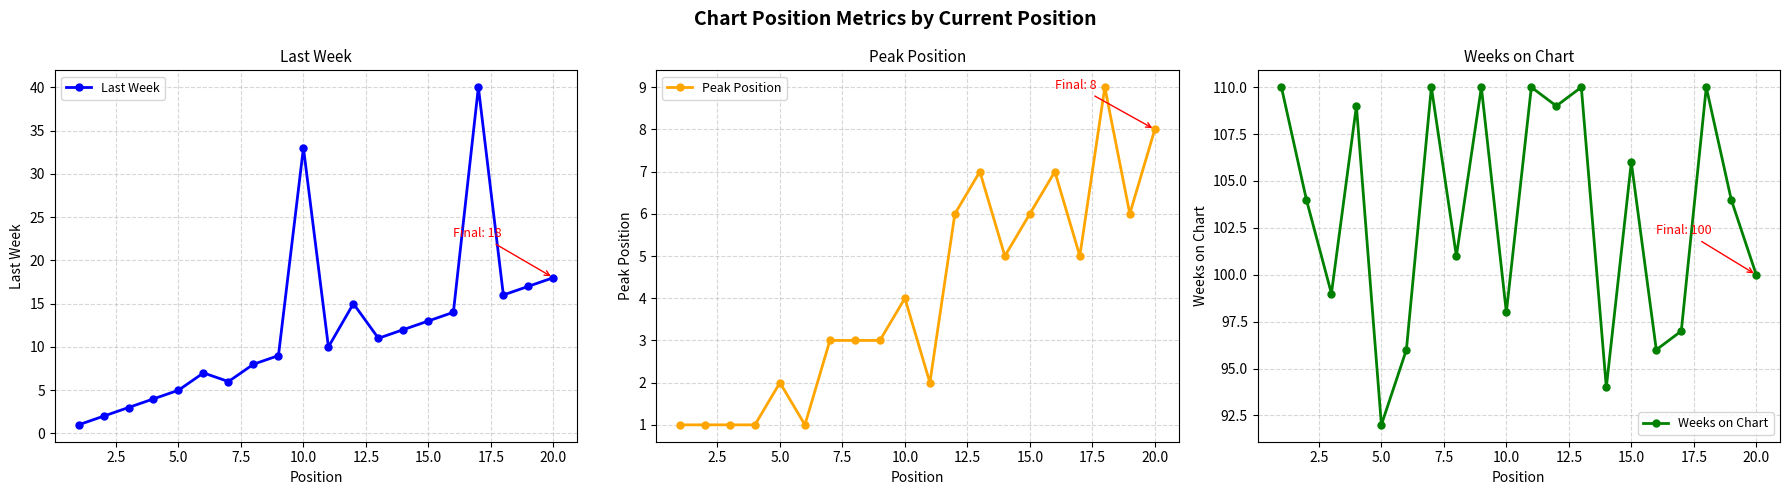

The value of Weeks on Chart at 10.0 is 61. True or false?

False